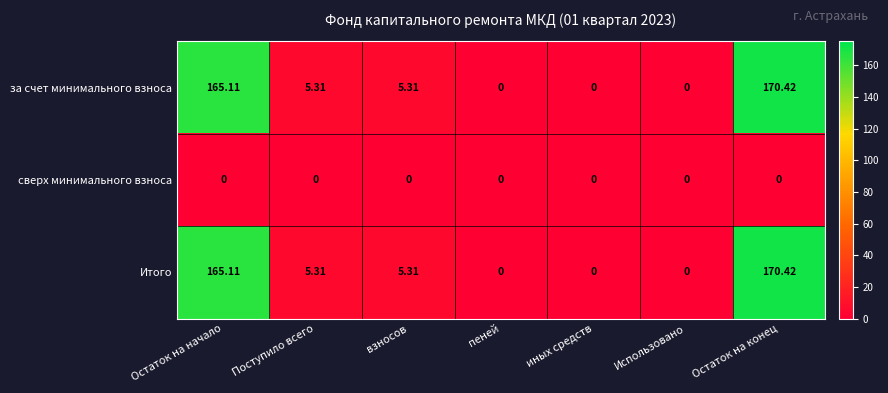

At which category is the sum across all series the highest?

Остаток на конец